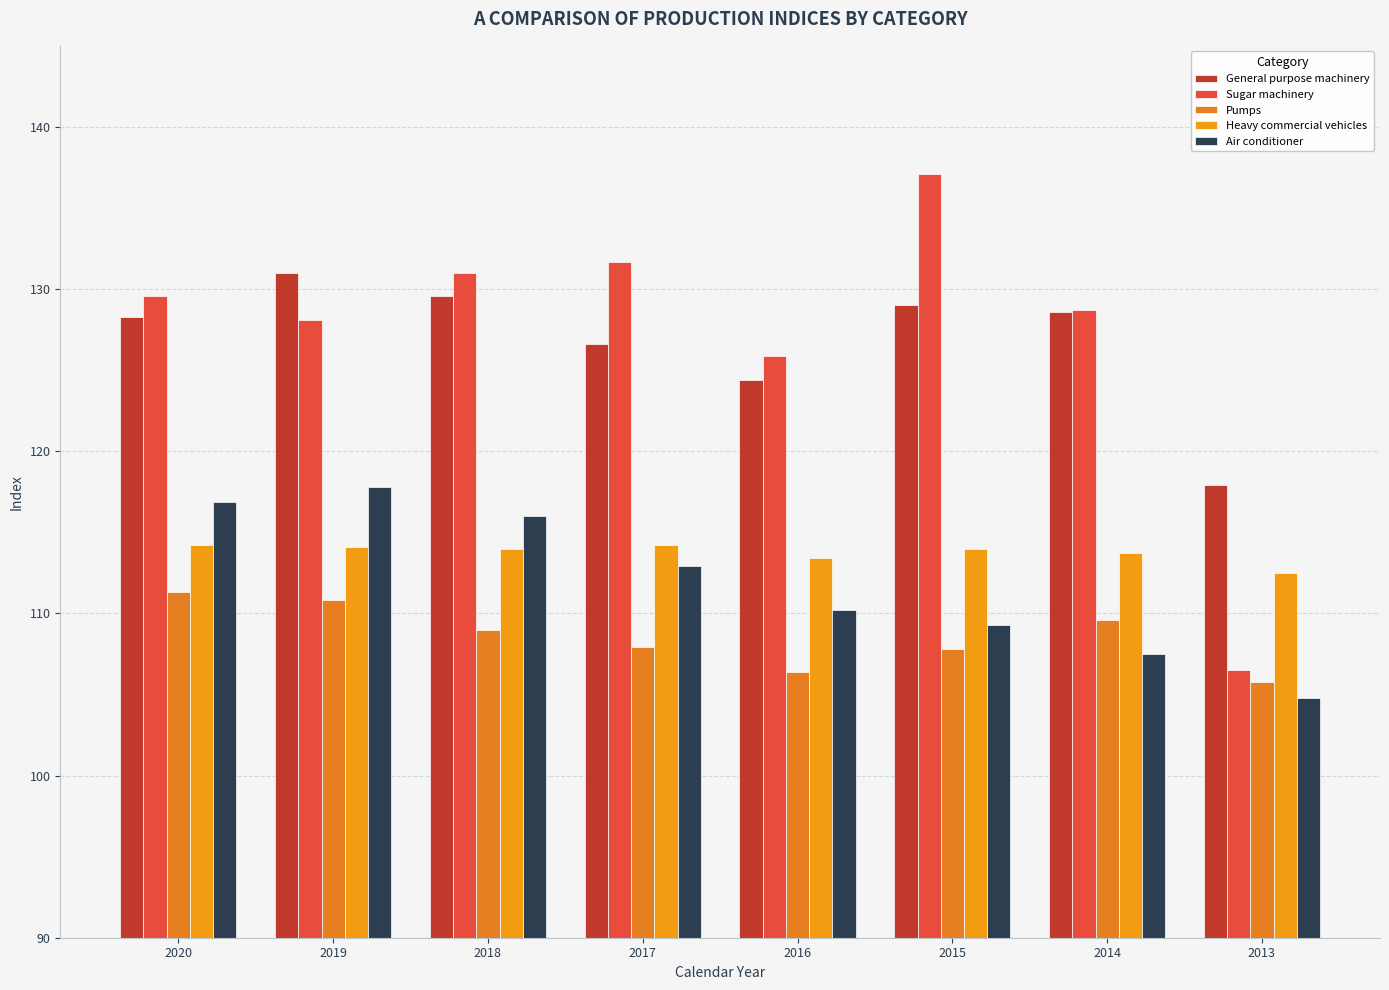

What is the difference between the second highest and minimum values in the General purpose machinery series?

11.7